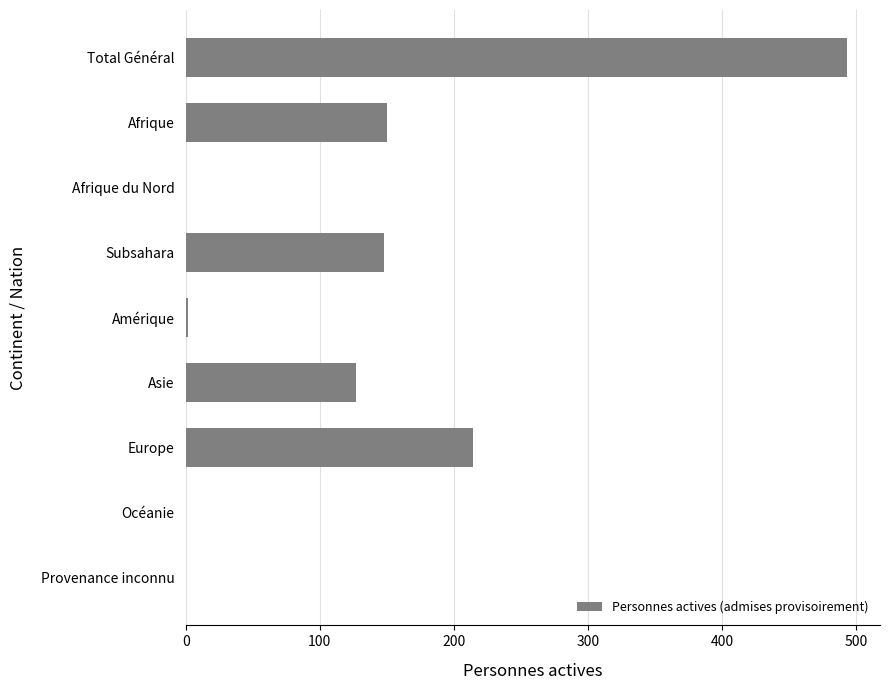

What is the maximum value shown in the chart?

493